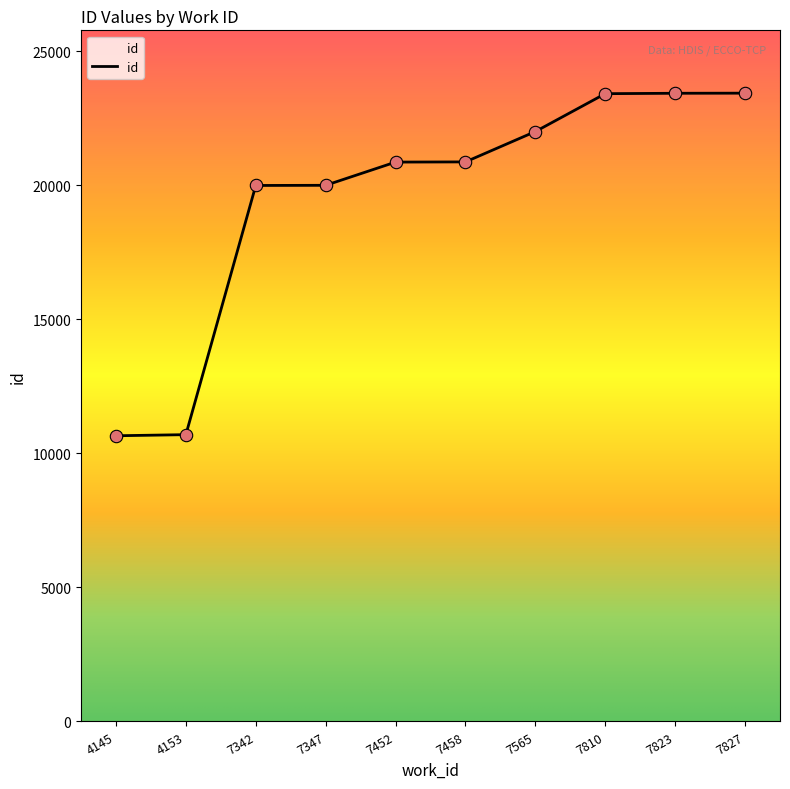

Which has a higher value, 7823 or 7342?

7823